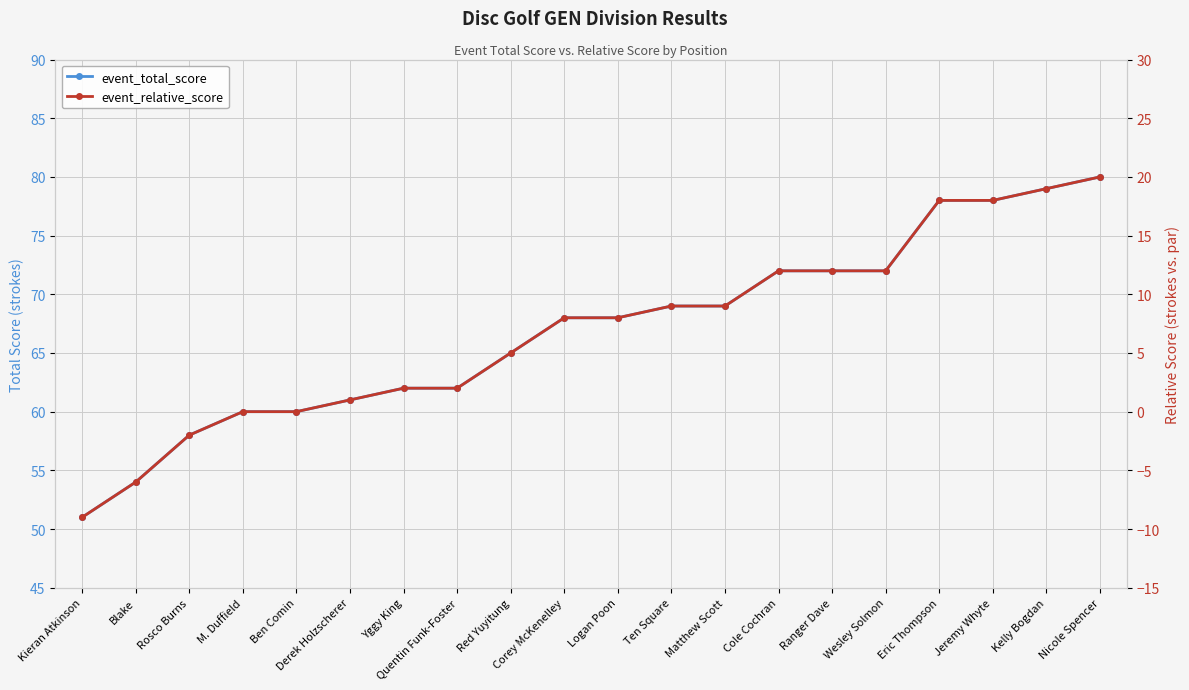

Between Blake and Ten Square, which series saw the biggest shift?

event_total_score